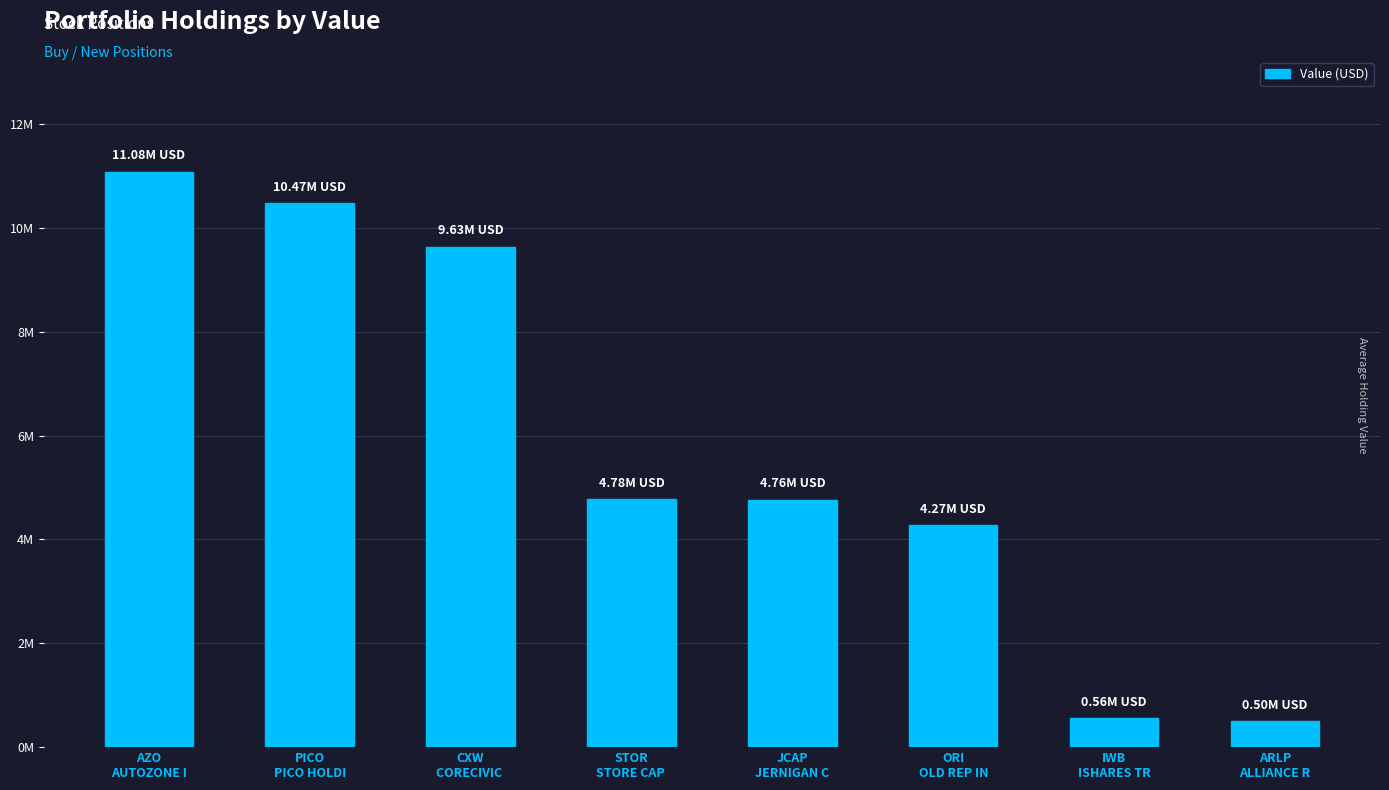

What is the difference between the second highest and minimum values?

9970000